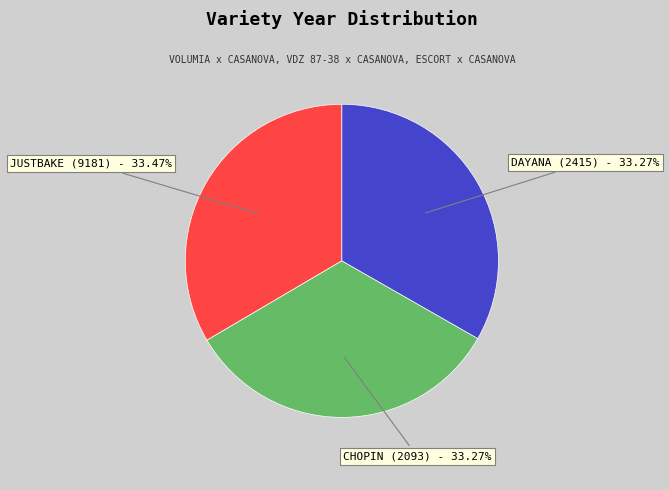

How many slices are in this pie chart?

3